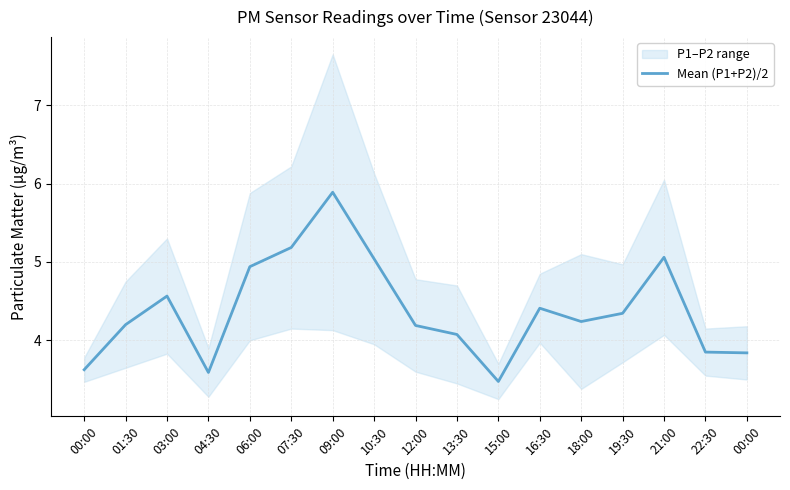

Rank the categories by value from highest to lowest.

09:00, 07:30, 21:00, 10:30, 06:00, 03:00, 16:30, 19:30, 18:00, 01:30, 12:00, 13:30, 22:30, 00:00, 00:00, 04:30, 15:00